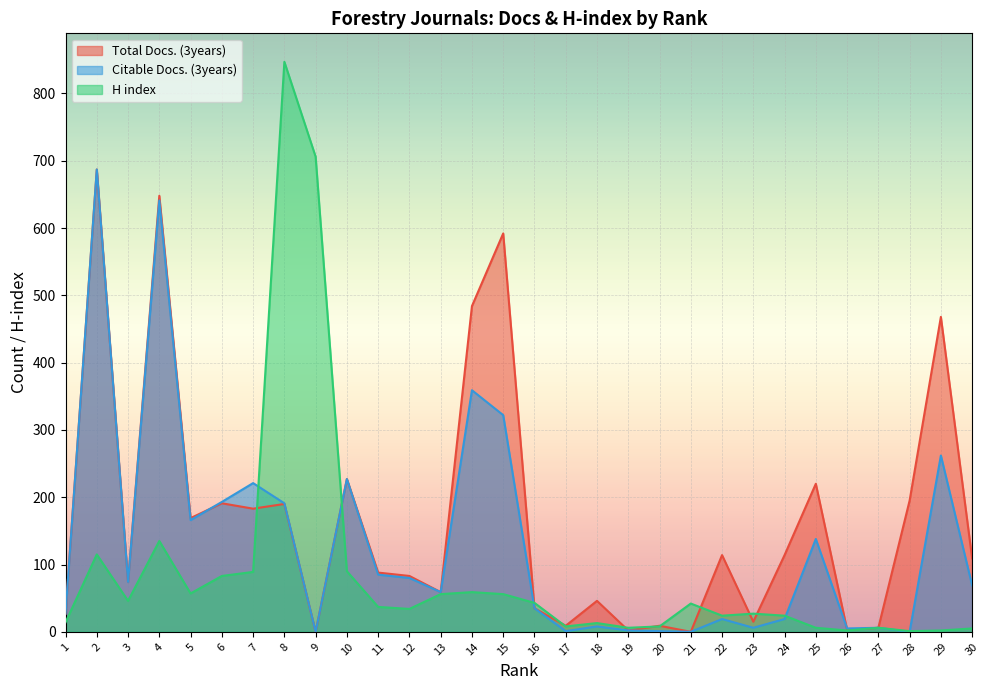

What is the total value across all series at 29?

732